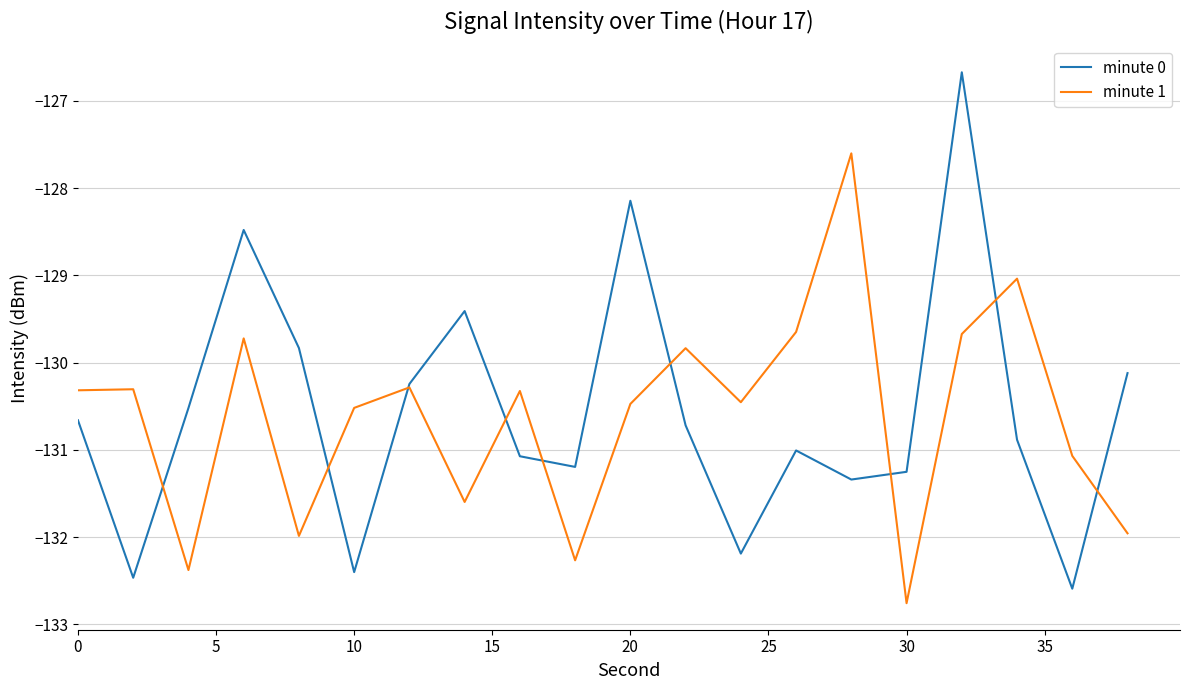

Which series has the widest spread of values?

minute 0